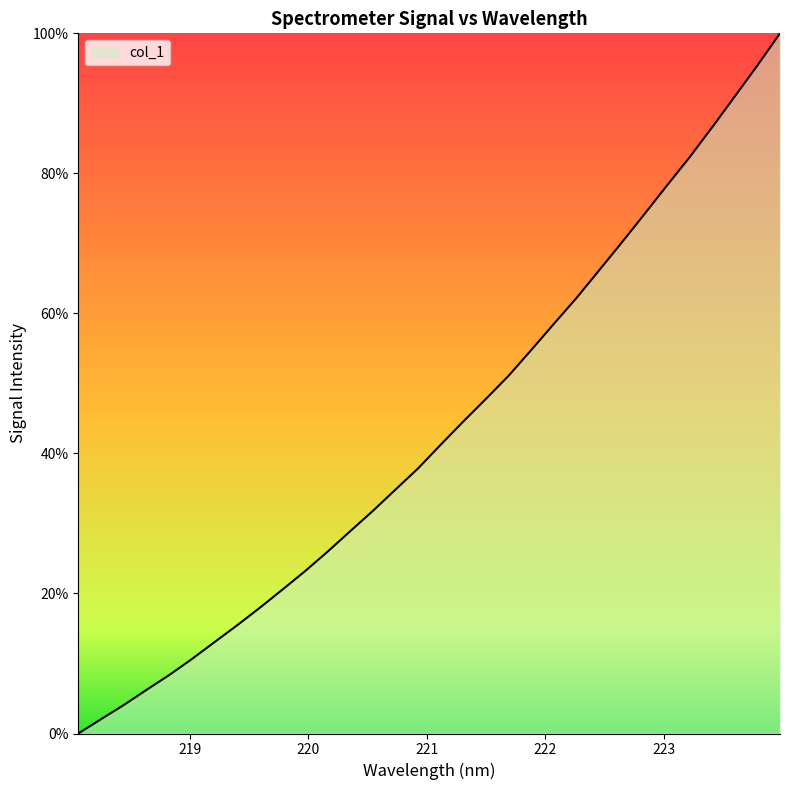

What is the difference between the maximum and minimum values?

100.0